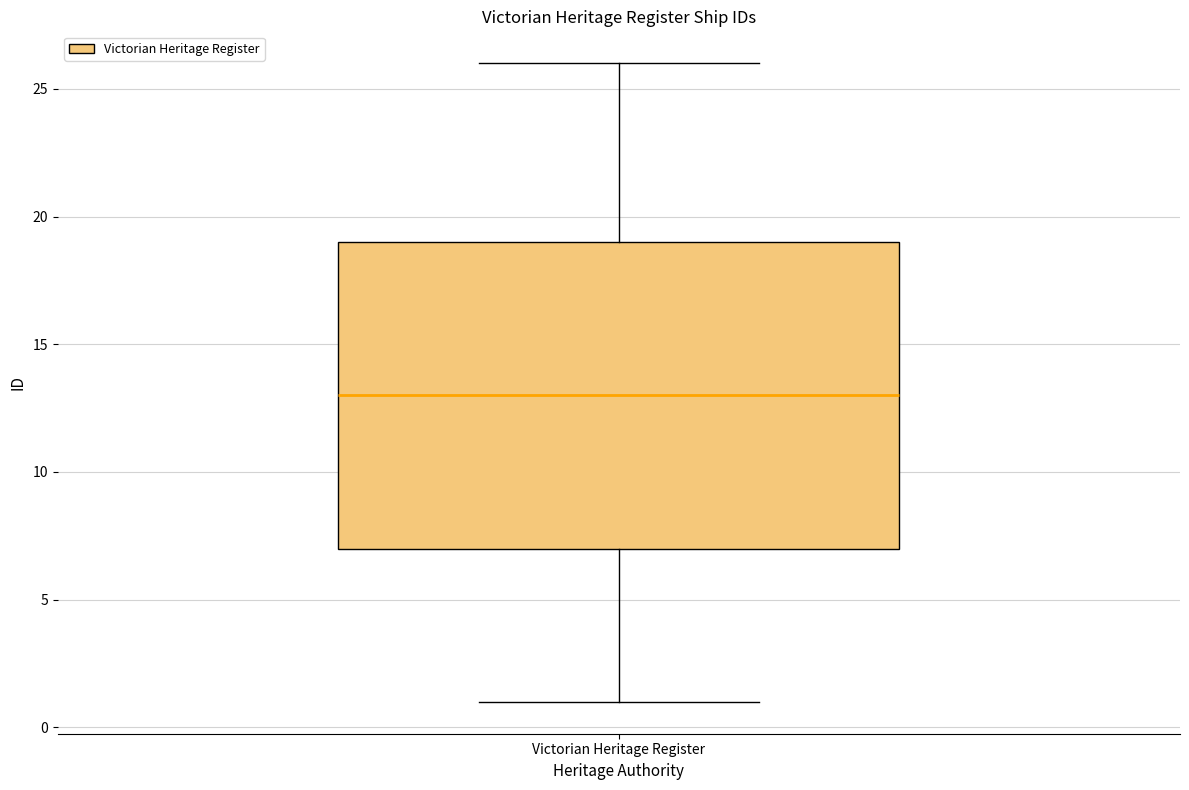

Transcribe this box plot: give where the median line is, the range the box spans, and where the two whiskers end, as read against the y-axis. The values are not printed on the chart, so give them approximately, as read against the axis.

median 13, box 7 to 19, whiskers 1 to 26